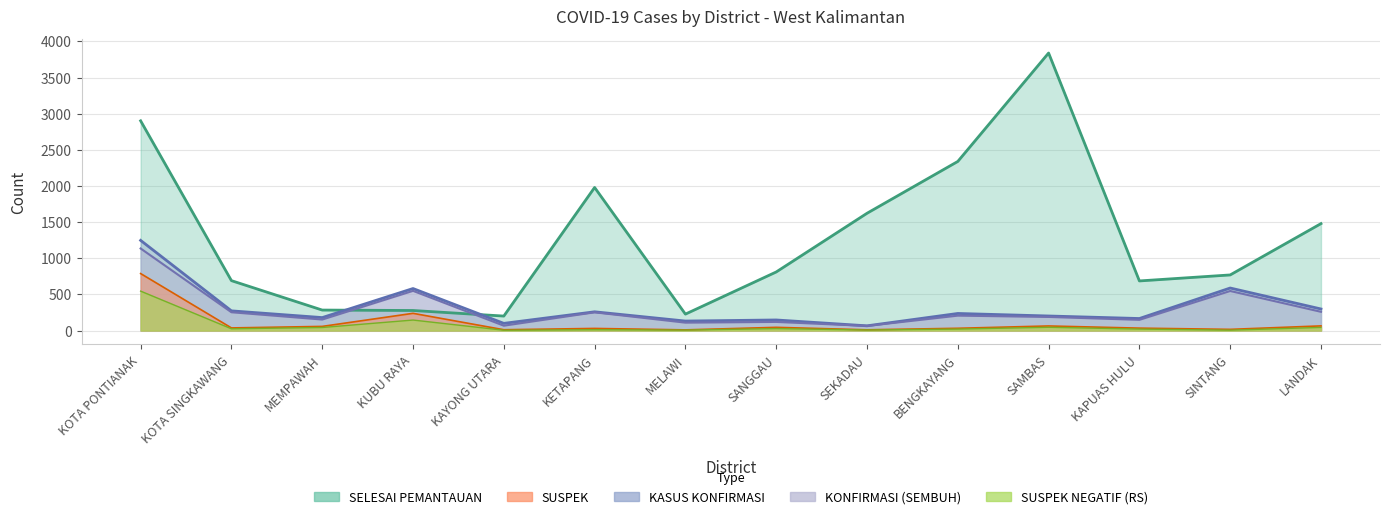

At which category is the sum across all series the highest?

KOTA PONTIANAK